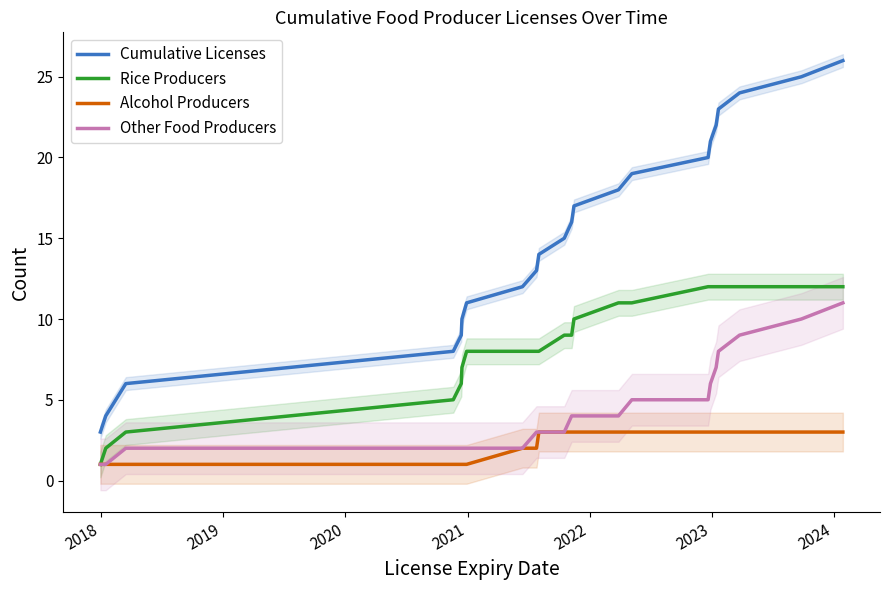

True or false: Cumulative Licenses and Other Food Producers cross at least once.

False